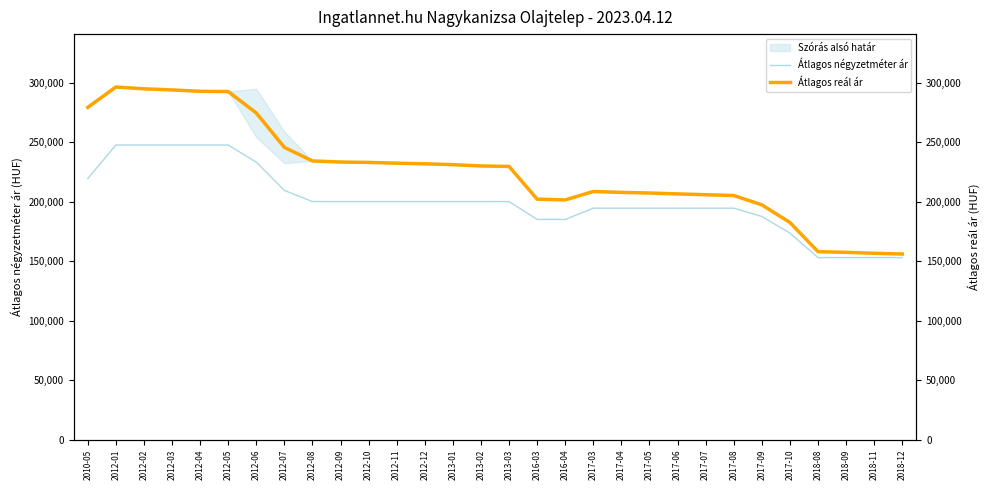

In Átlagos reál ár, how many points are higher than both neighbors (excluding endpoints)?

2